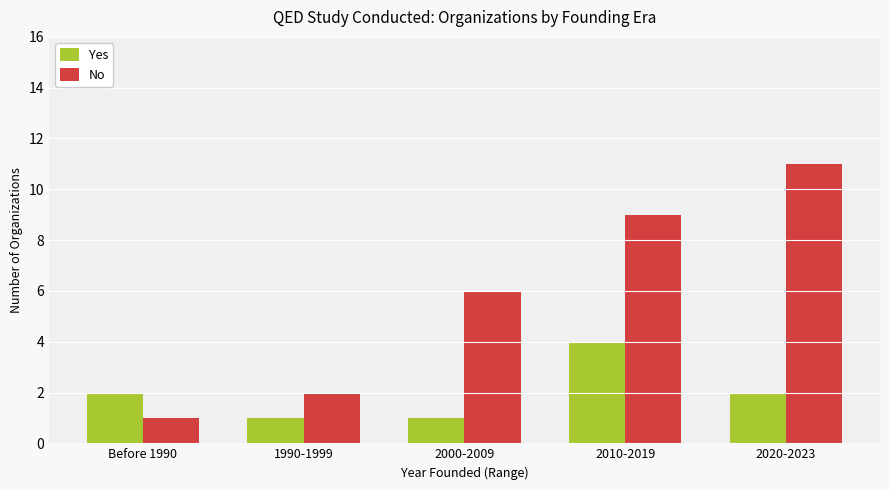

Is the value of No at Before 1990 greater than the value of Yes at 2020-2023?

No